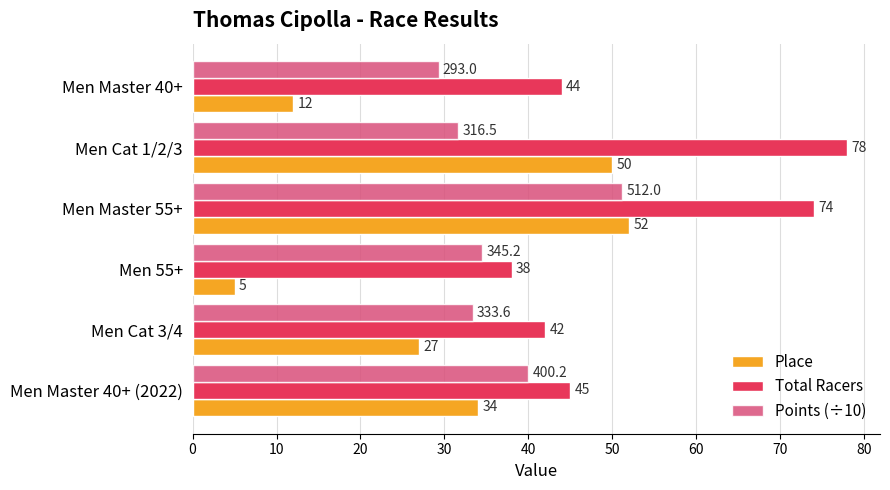

Which series has the widest spread of values?

Place